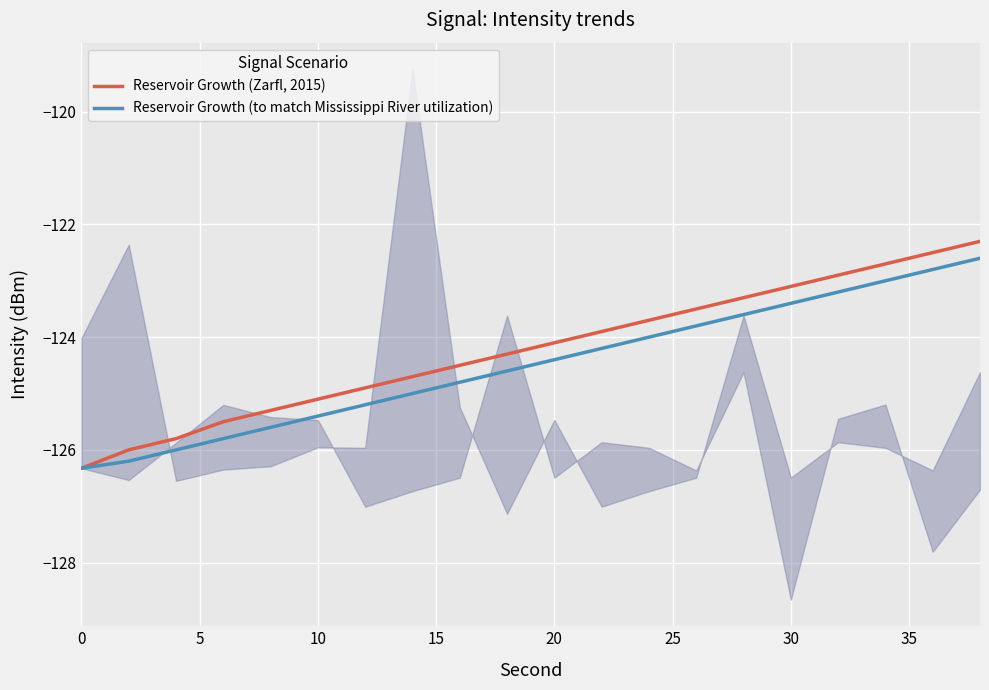

What is the minimum value for Reservoir Growth (Zarfl, 2015)?

-126.3